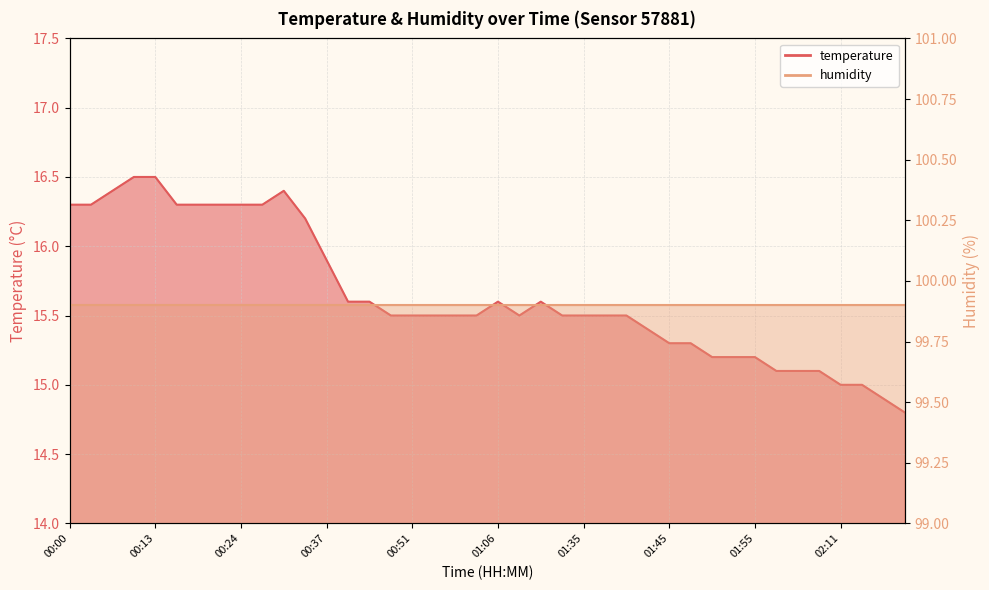

Approximately how many times larger is the value at 01:06 compared to 01:04?

1.0